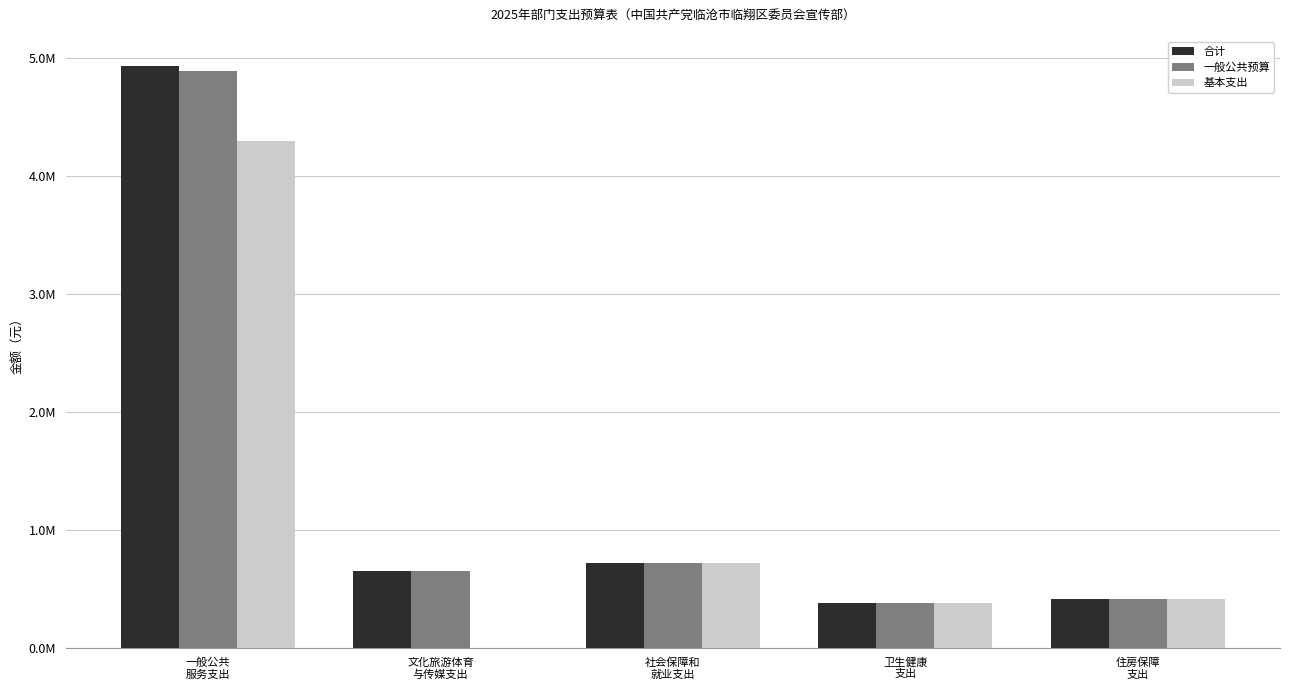

Reading right to left, list all the values displayed in this chart.

合计: 住房保障
支出=415476.0	卫生健康
支出=382933.9	社会保障和
就业支出=720887.9	文化旅游体育
与传媒支出=647100.0	一般公共
服务支出=4930204.7
一般公共预算: 住房保障
支出=415476.0	卫生健康
支出=382933.9	社会保障和
就业支出=720887.9	文化旅游体育
与传媒支出=647100.0	一般公共
服务支出=4888844.7
基本支出: 住房保障
支出=415476.0	卫生健康
支出=382933.9	社会保障和
就业支出=720887.9	文化旅游体育
与传媒支出=0.0	一般公共
服务支出=4288844.7